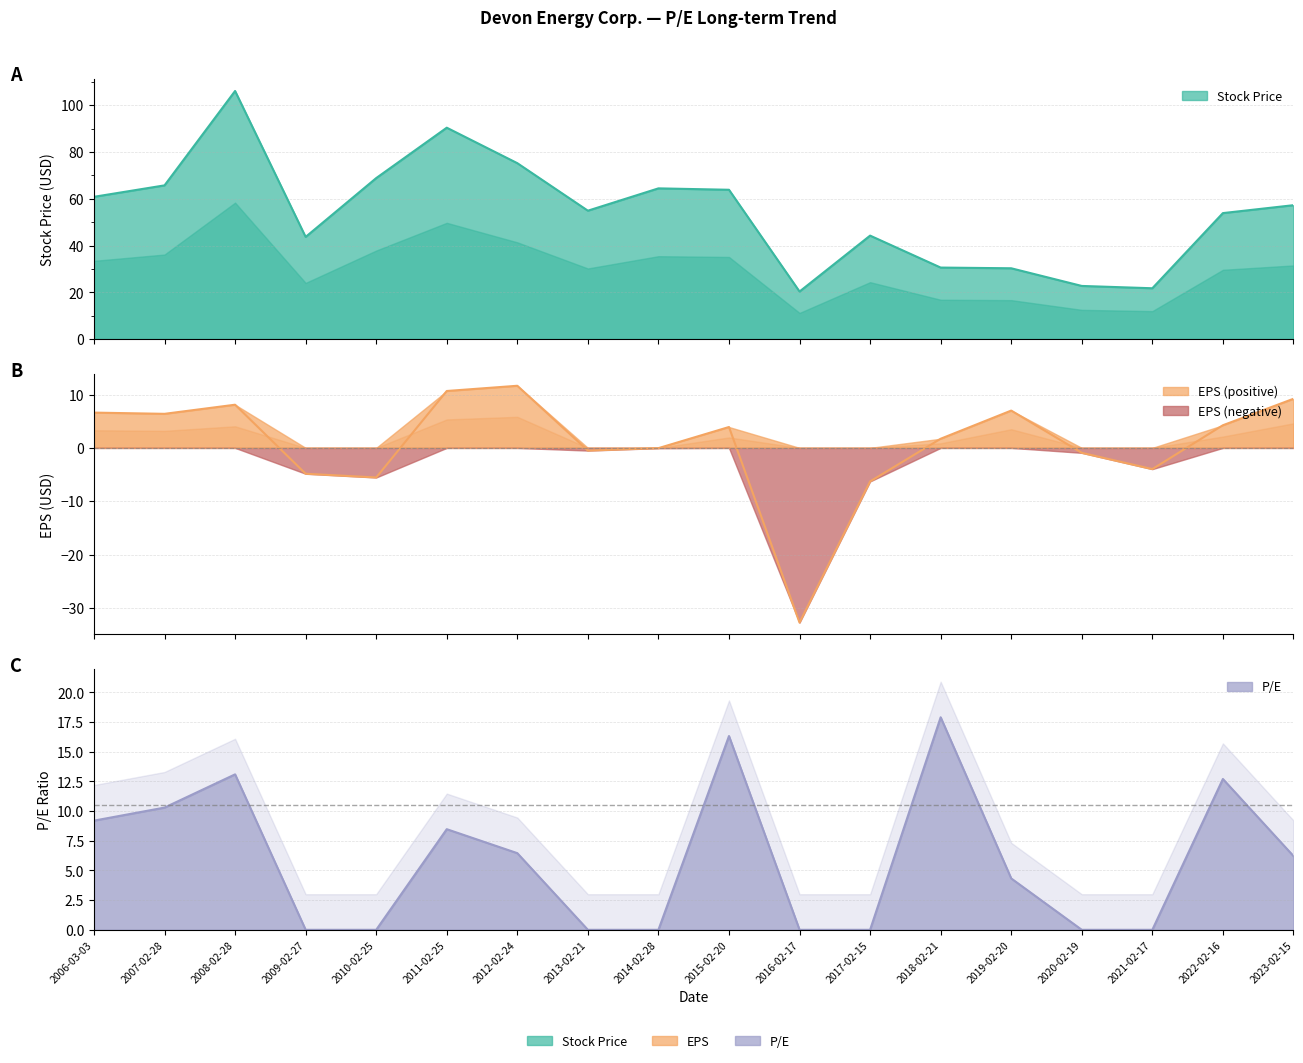

Which series has the largest range (max minus min)?

Stock Price